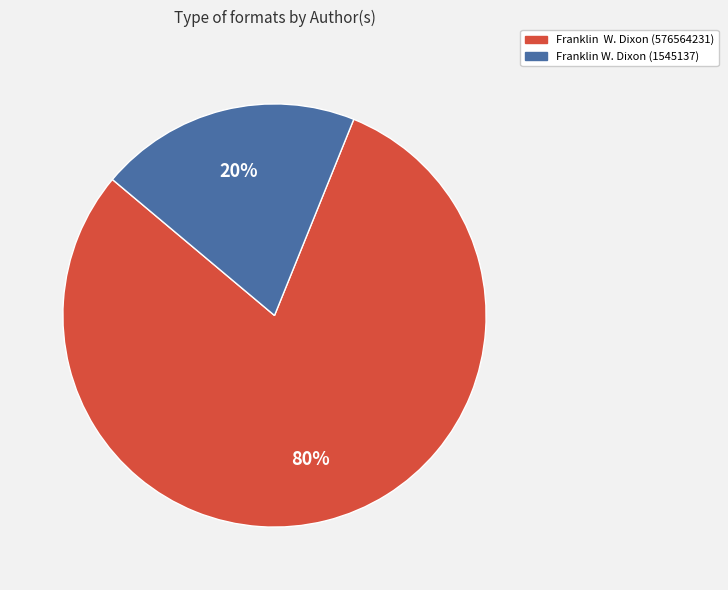

To the nearest percent, what percentage of the pie is Franklin W. Dixon (576564231)?

80%